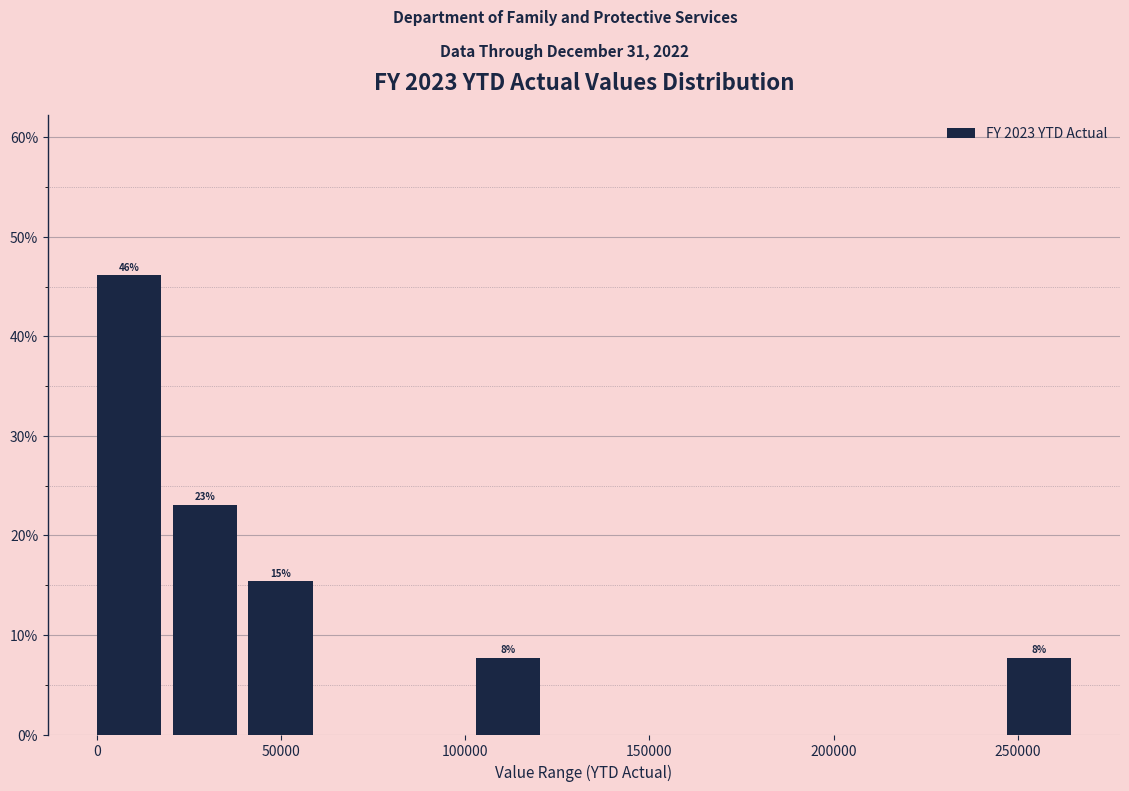

Over which range of the x-axis is the bar tallest?

0 to 20000